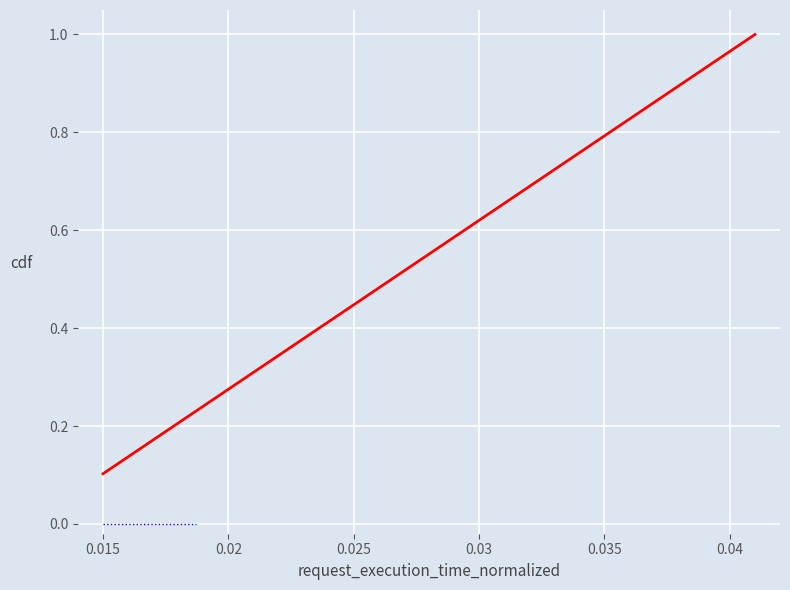

What is the greatest value displayed?

1.0